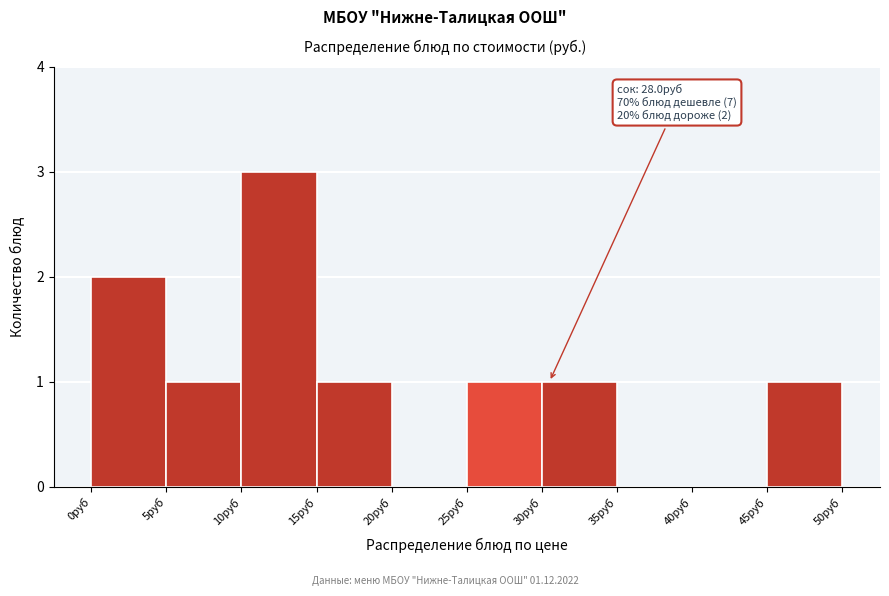

Over which range of the x-axis is the bar tallest?

10 to 15